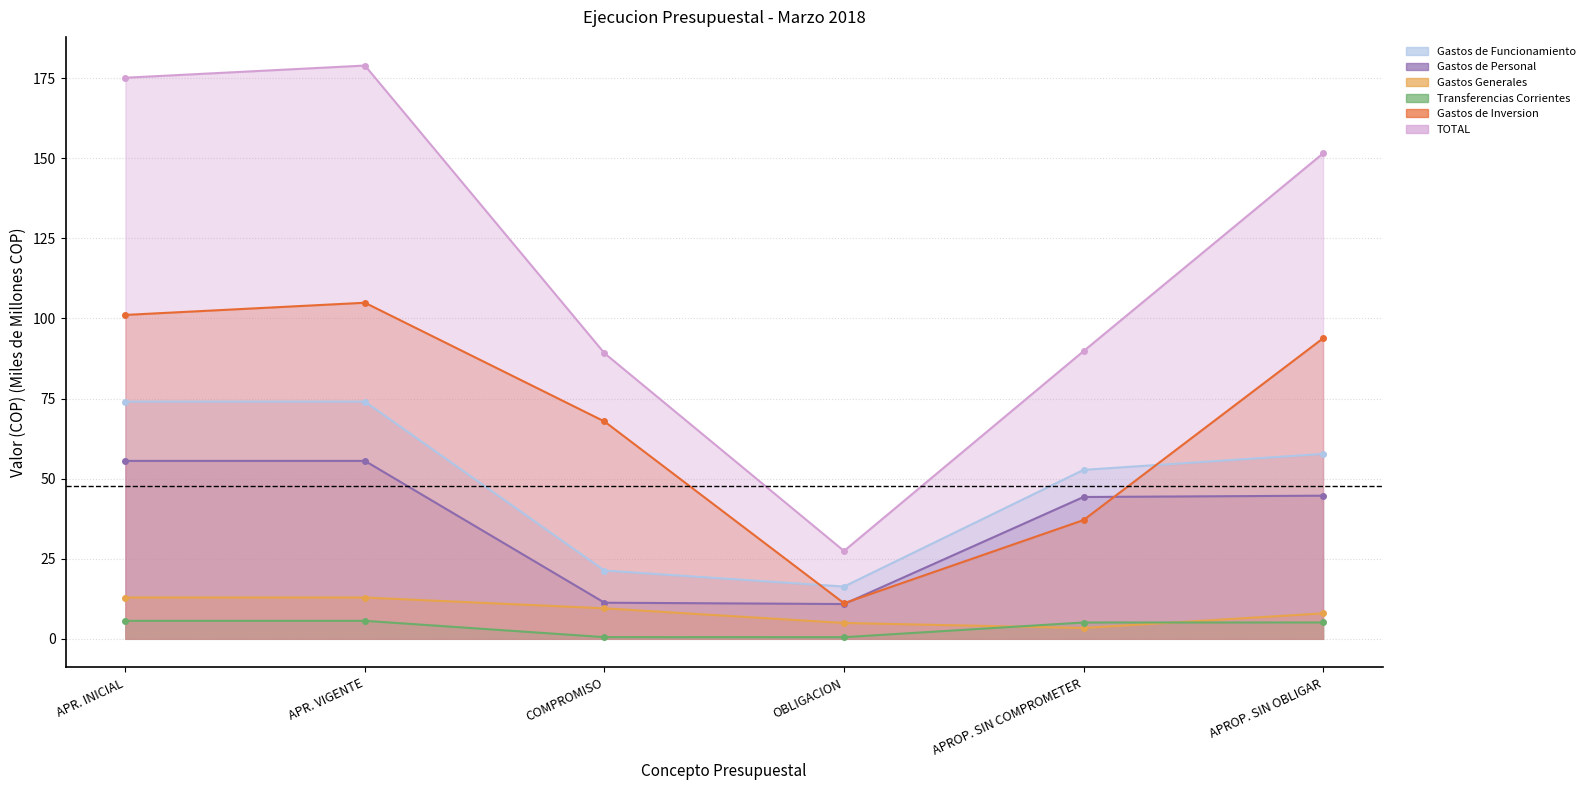

Rank the series by their maximum value, from highest to lowest.

TOTAL, Gastos de Inversion, Gastos de Funcionamiento, Gastos de Personal, Gastos Generales, Transferencias Corrientes